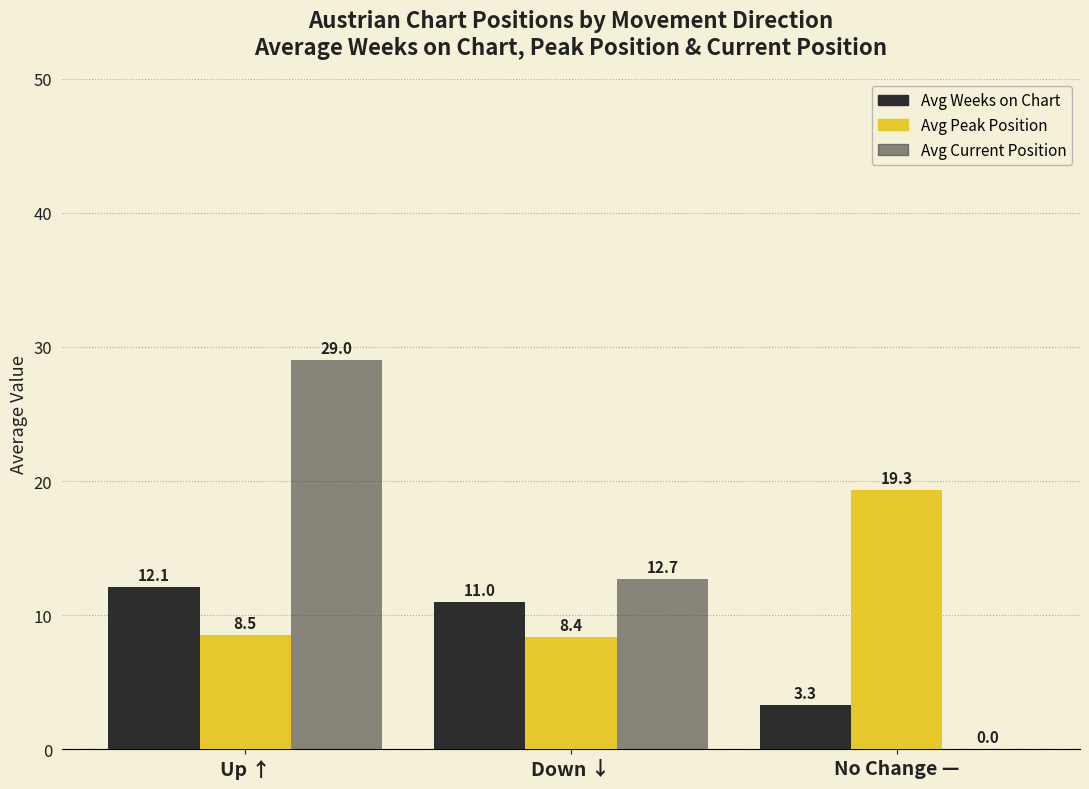

Are the bars grouped side by side (vs. stacked)?

Yes